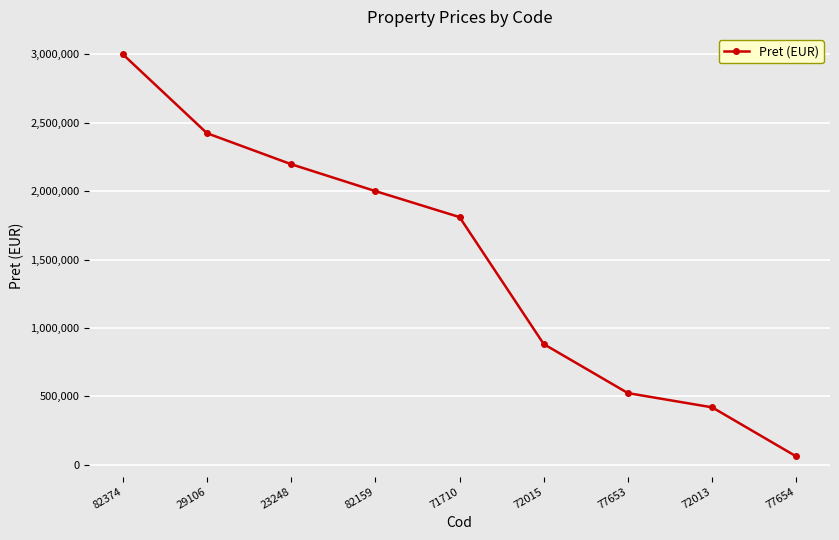

What is the label of the 8th point from the right?

29106